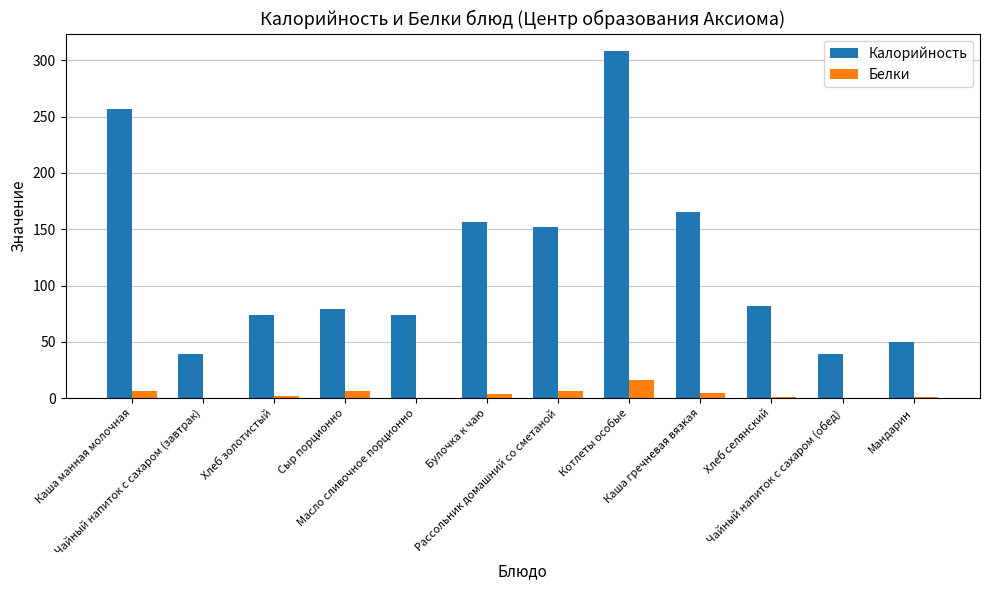

What is the maximum value shown in the chart?

308.4